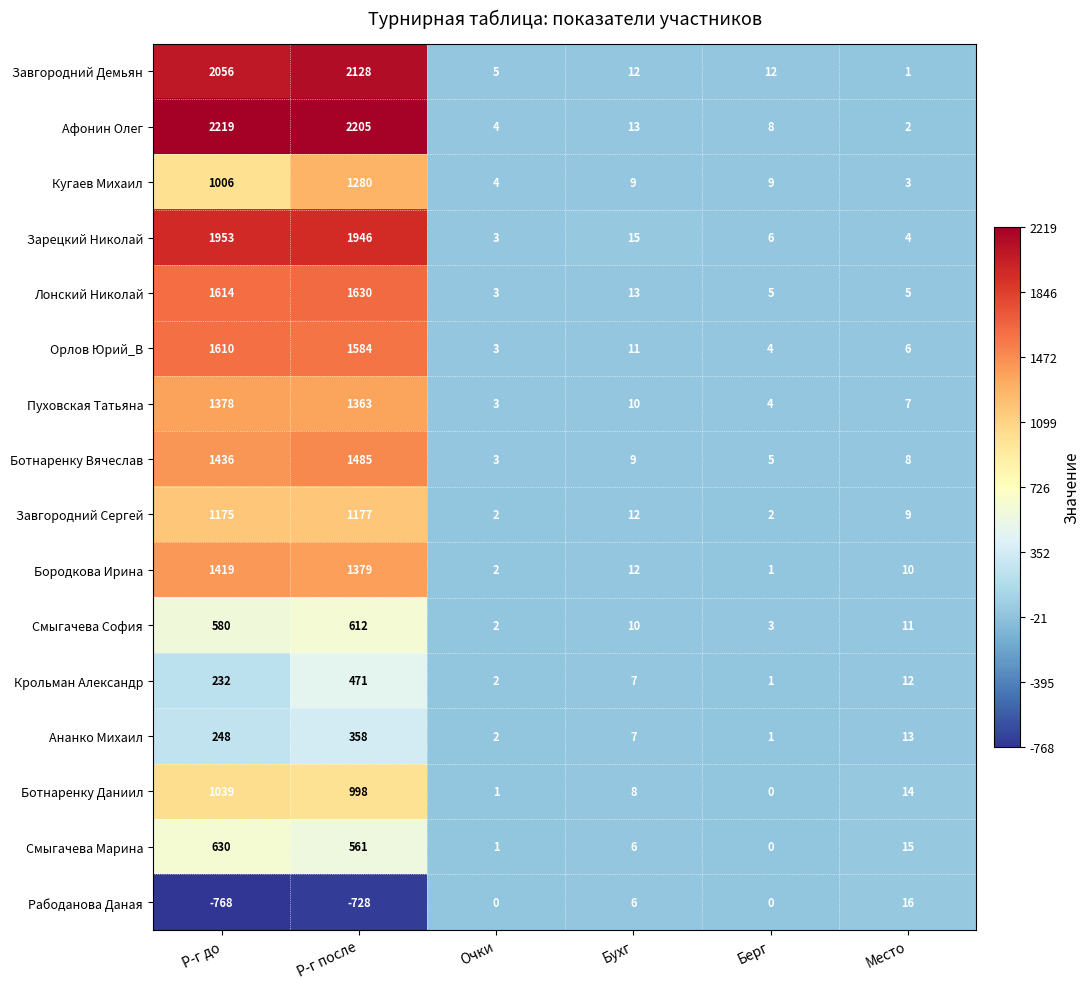

What is the total value across all series at Очки?

40